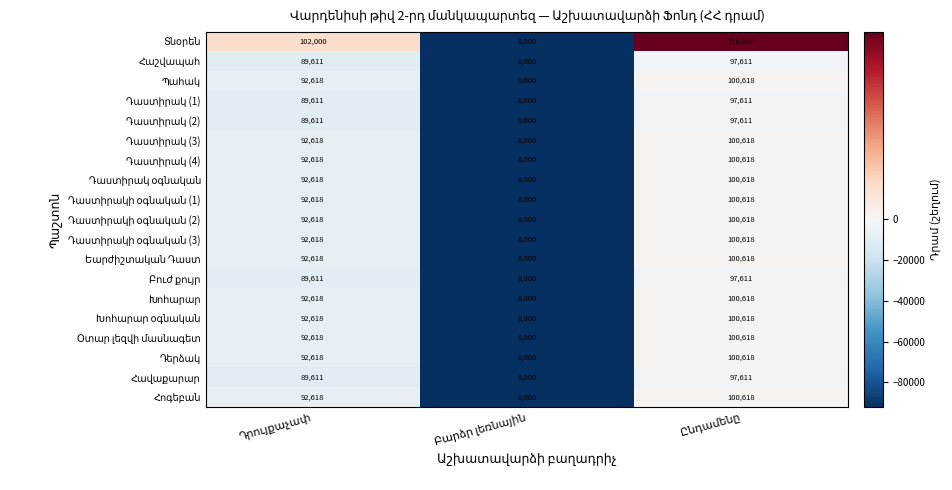

How many series are shown in this chart?

19